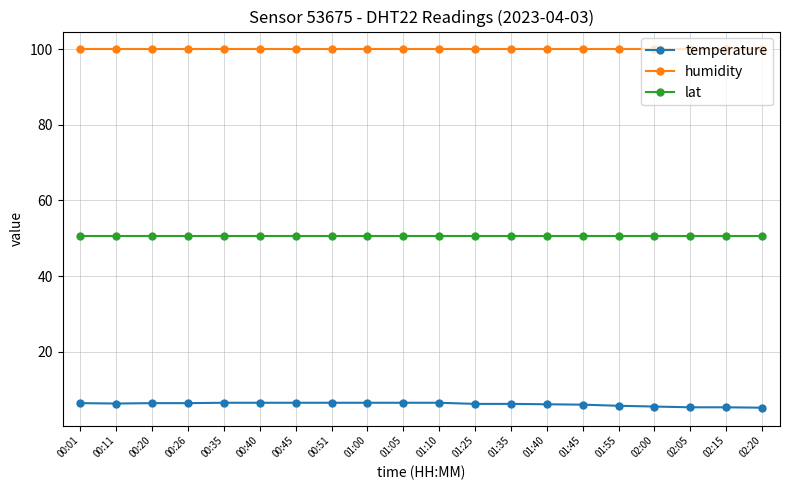

What is the total value across all series at 00:11?

156.7